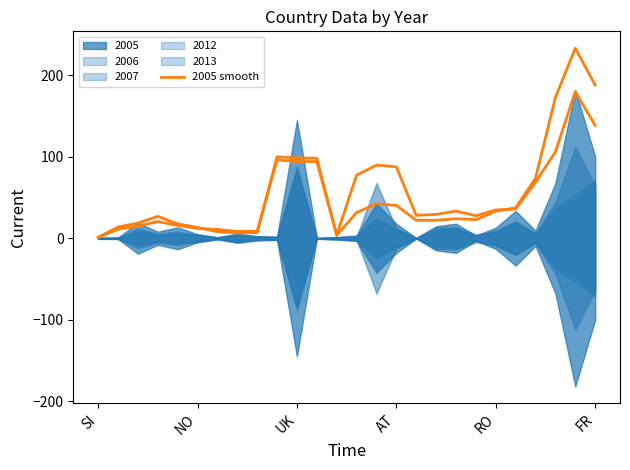

Does the chart display data point markers on the line(s)?

No